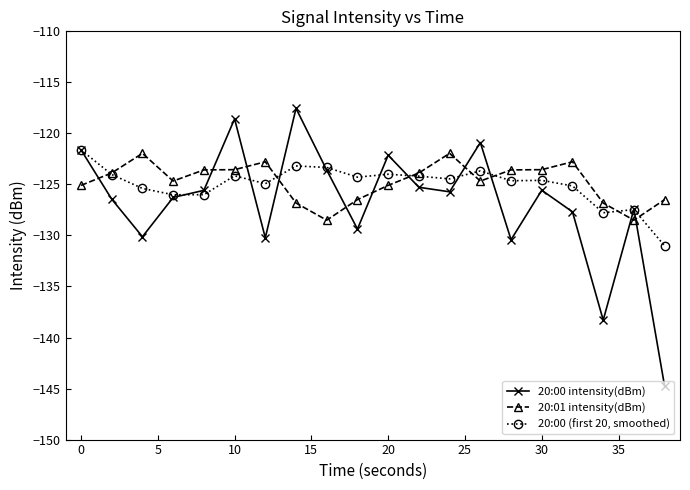

What is the minimum value for 20:01 intensity(dBm)?

-128.5